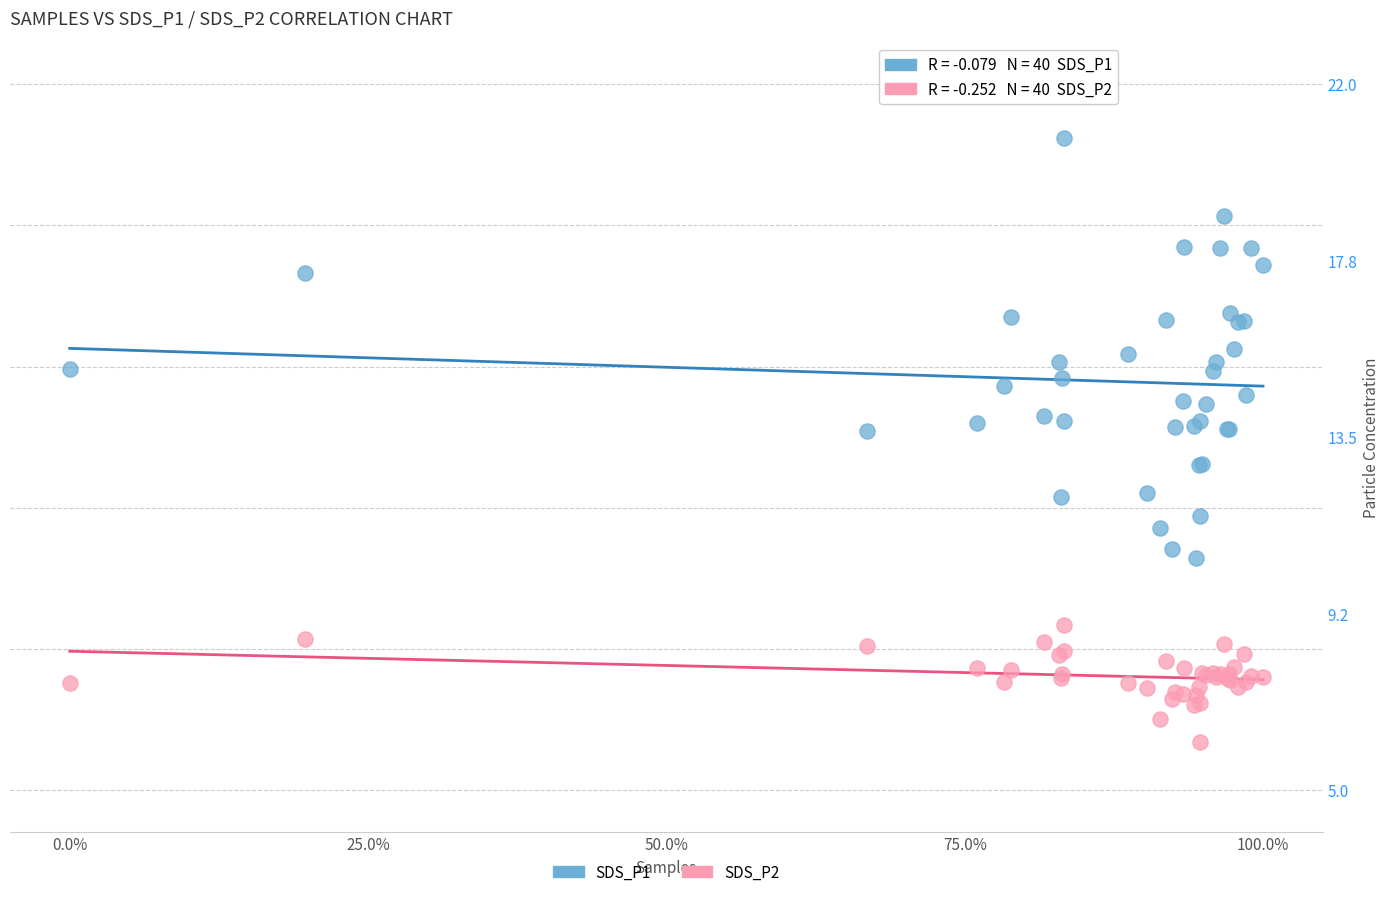

Which series reaches the maximum Y coordinate?

SDS_P1